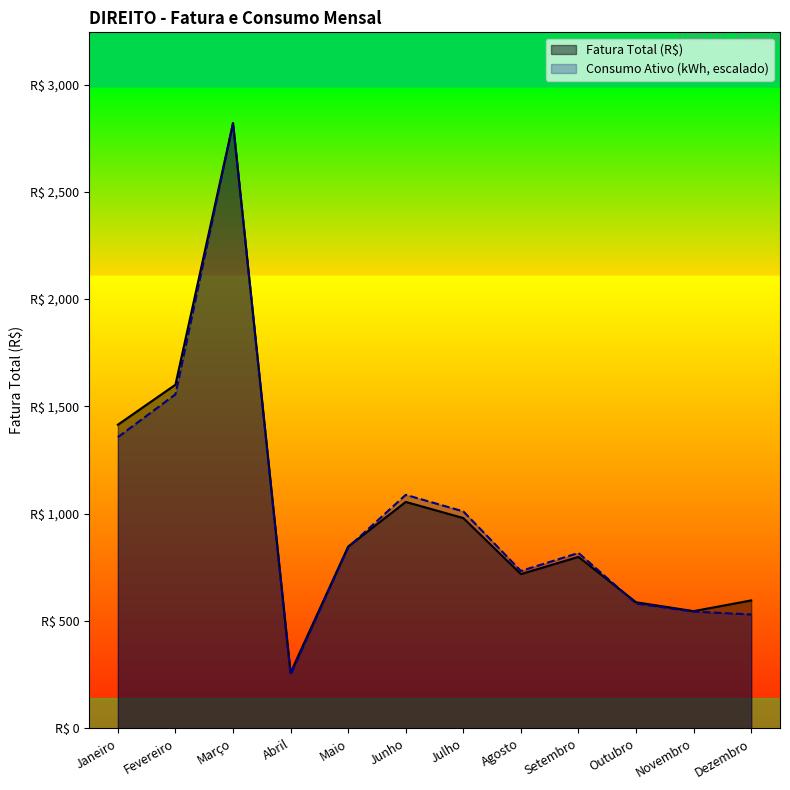

Where does the Fatura Total (R$) series first go above 847?

Janeiro